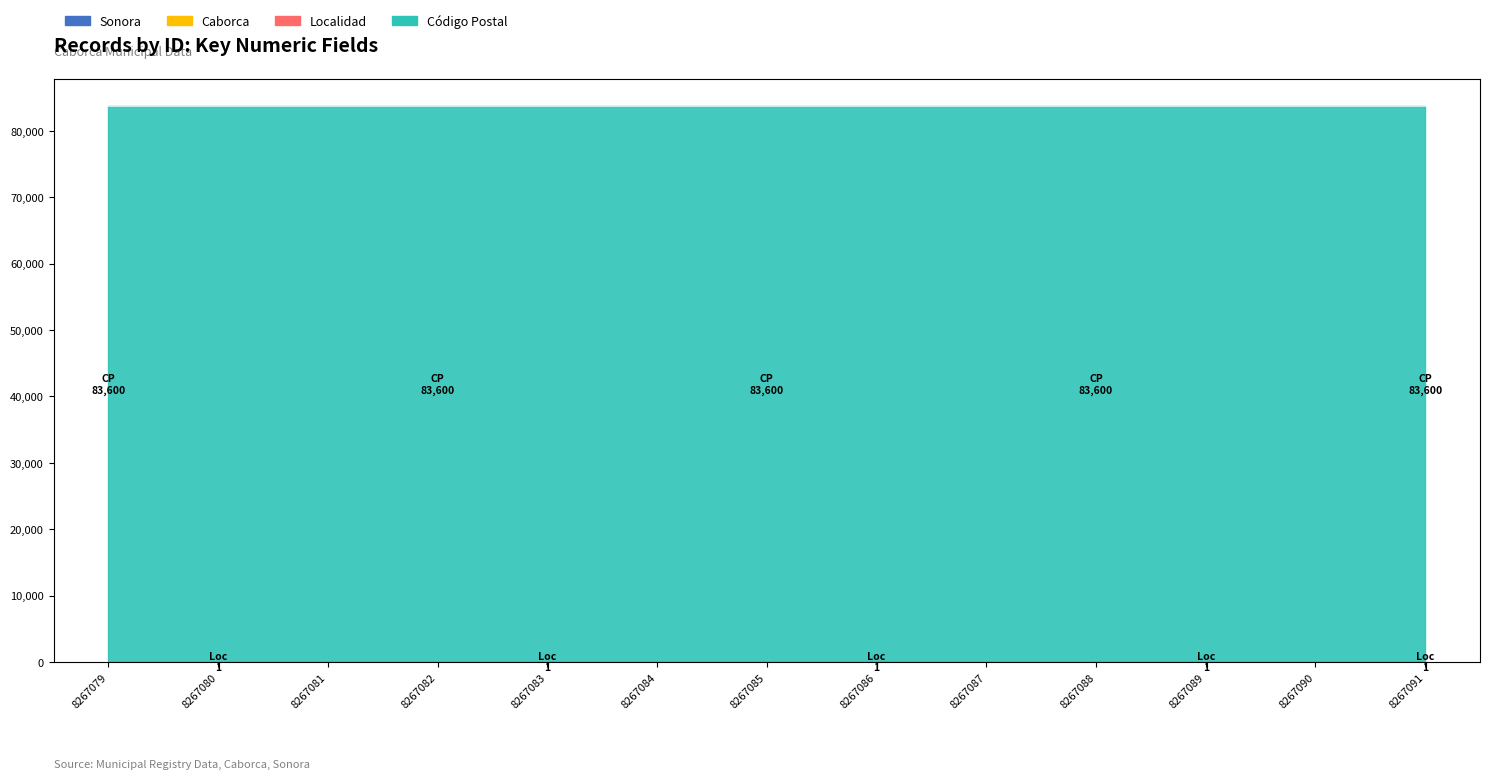

Which series has the widest spread of values?

Sonora